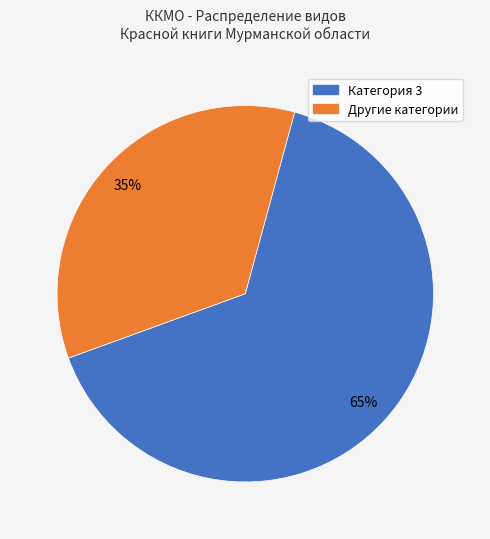

Is there any slice that represents more than half of the pie?

Yes